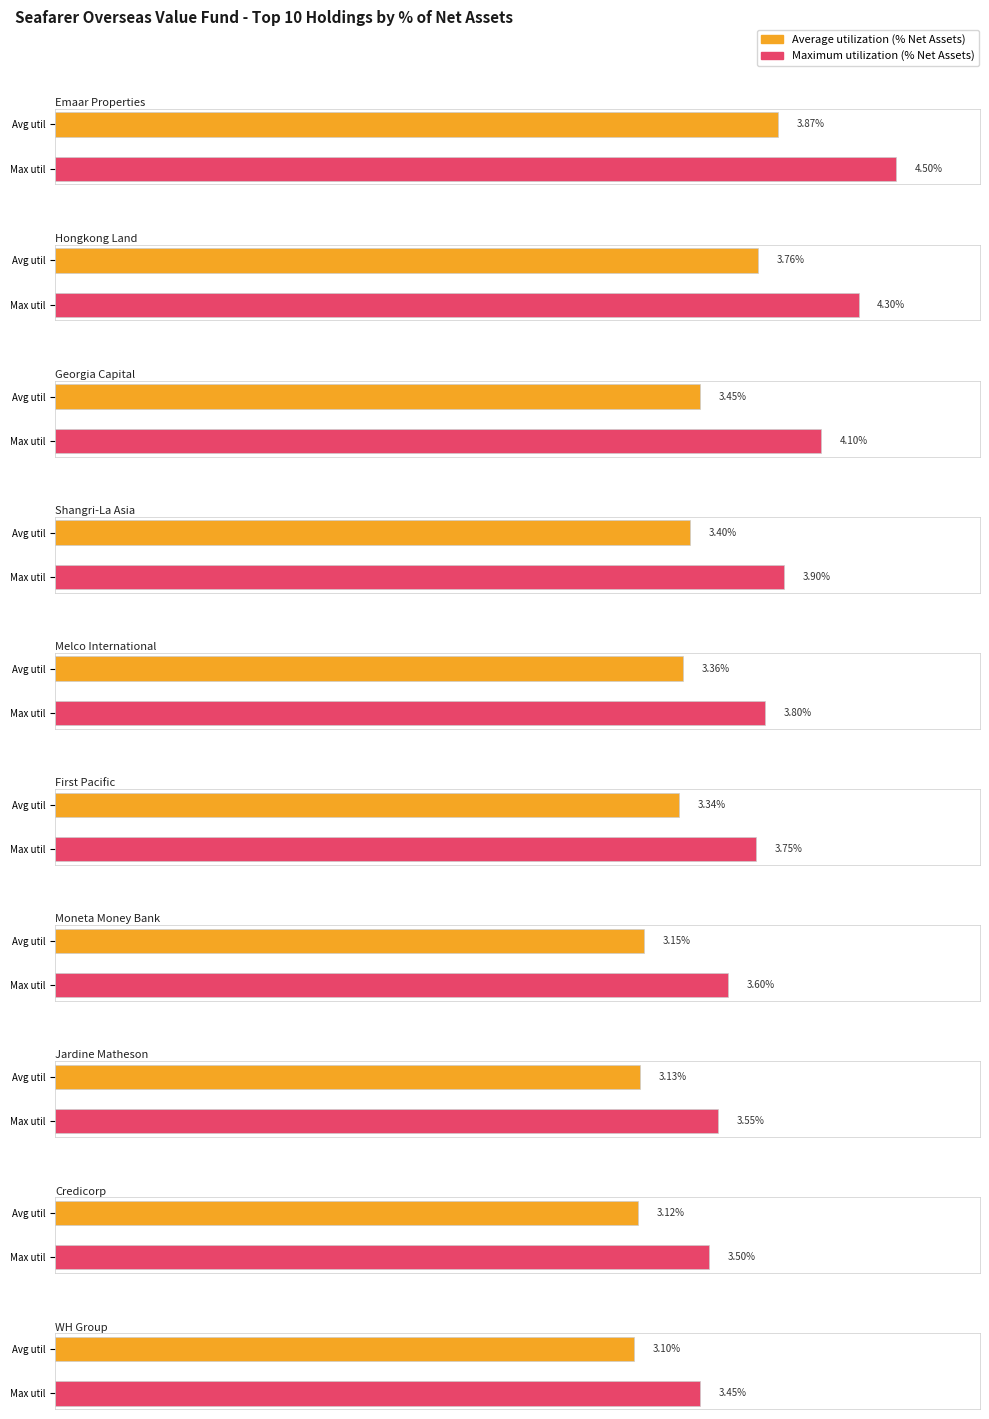

Are the bars grouped side by side (vs. stacked)?

Yes